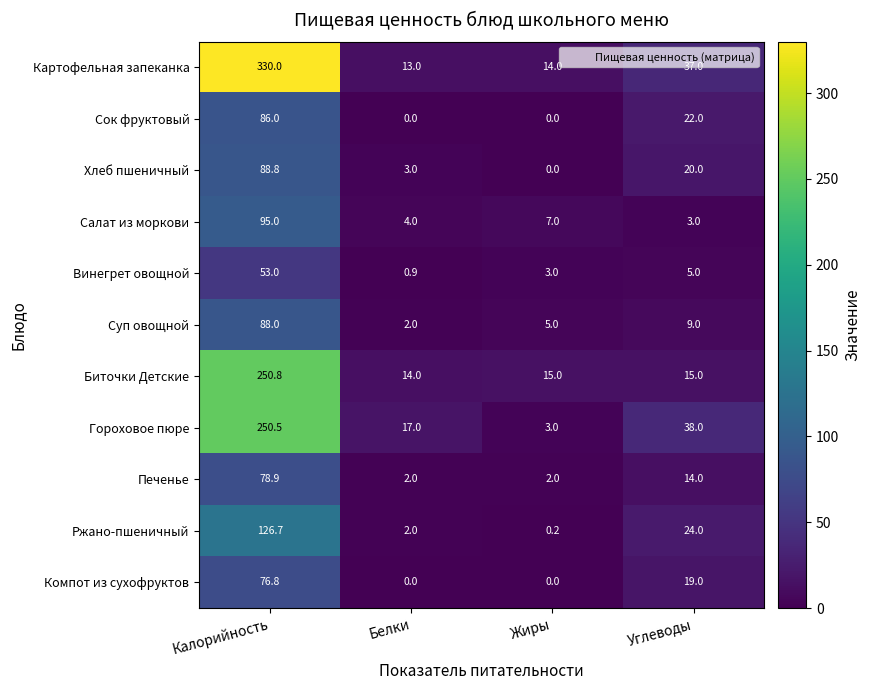

What is the difference between the maximum and minimum values in the Салат из моркови series?

92.0